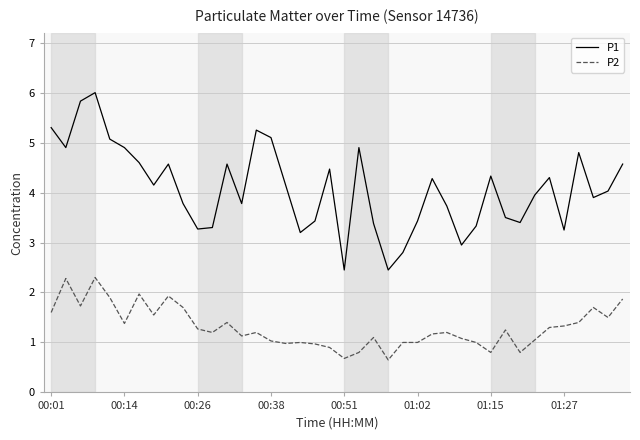

Which series has the largest range (max minus min)?

P1